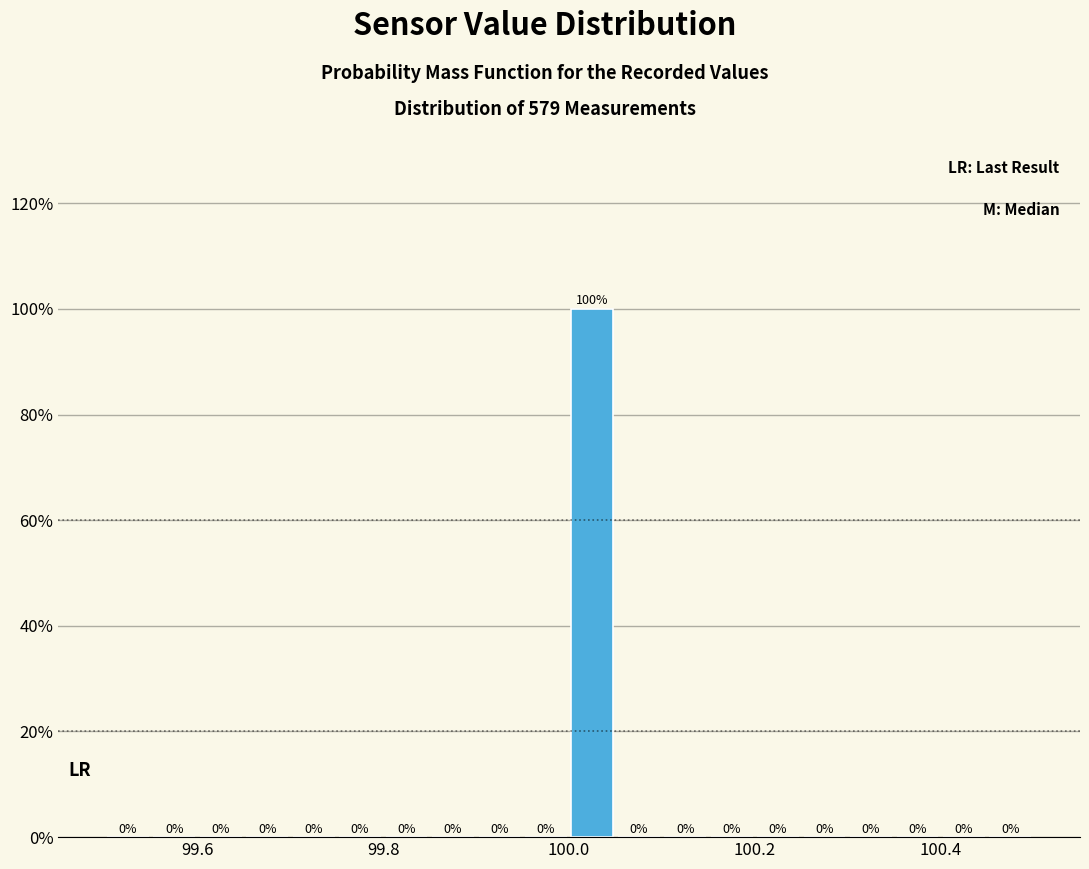

Read against the x-axis, roughly where is the centre of the tallest bar?

100.02